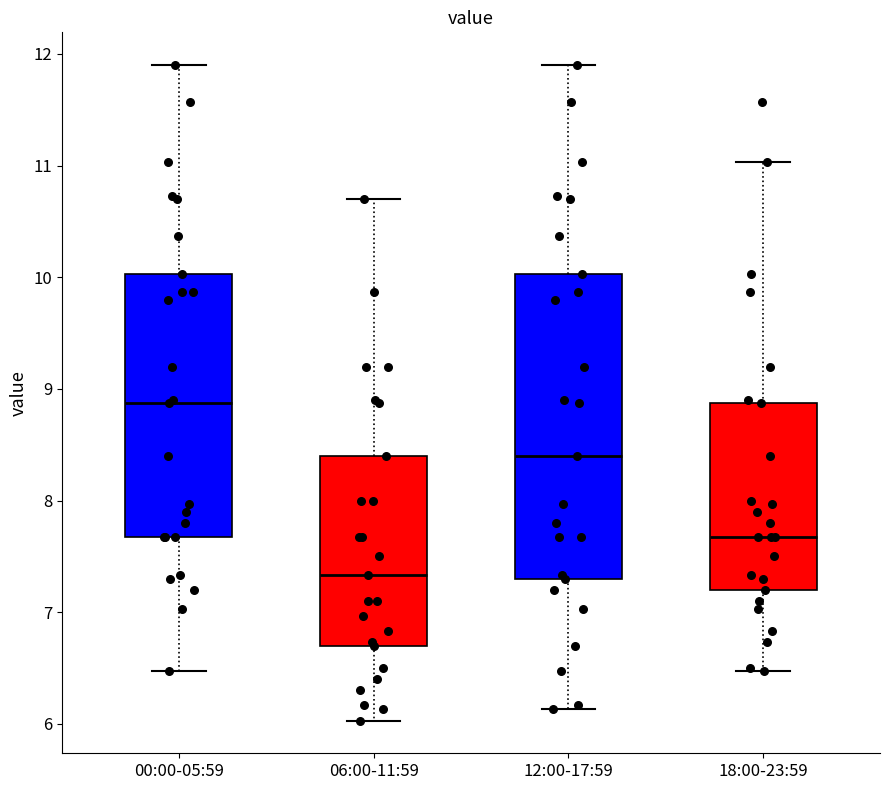

Which box is the tallest, from its lower edge to its upper edge?

12:00-17:59